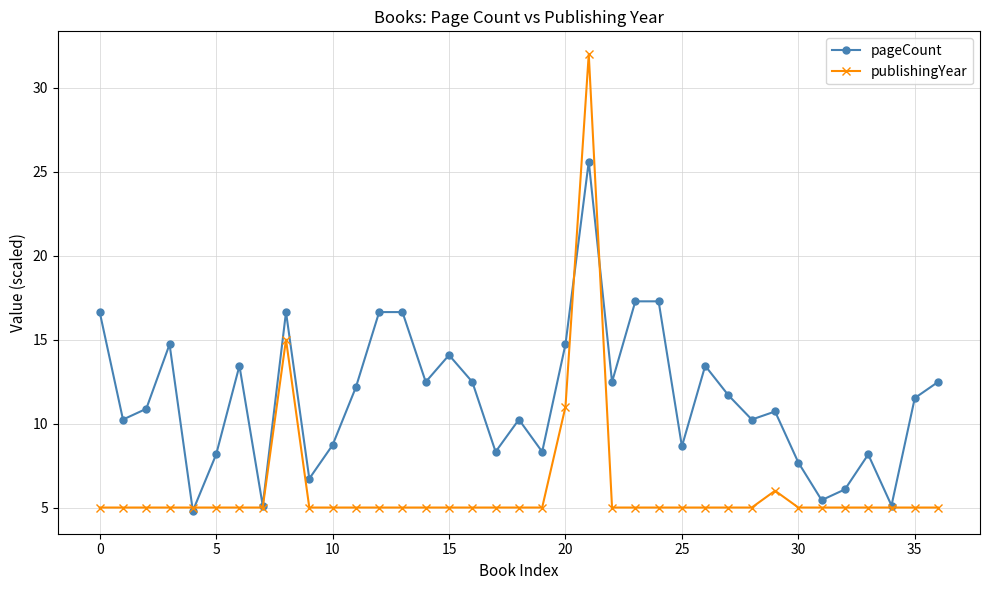

Which series has the largest total across all categories?

pageCount